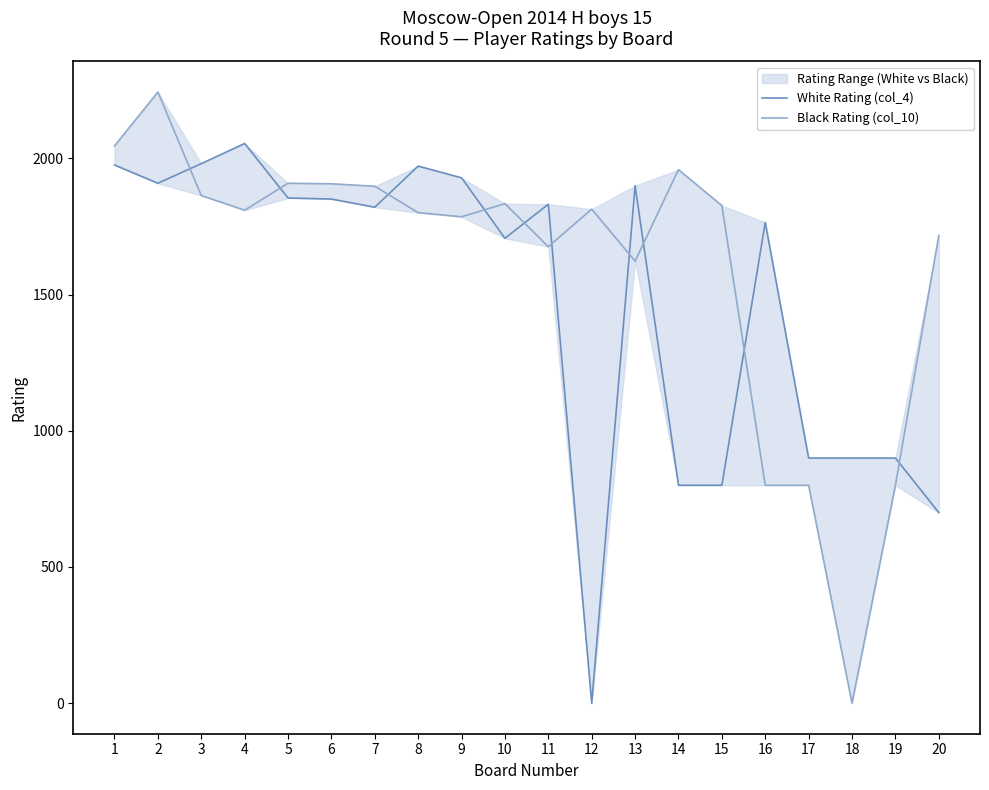

Where is the first local maximum for White Rating (col_4)?

4